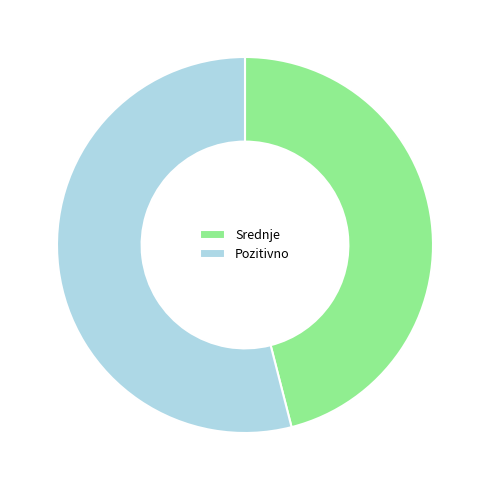

Which slice is the smallest?

Srednje